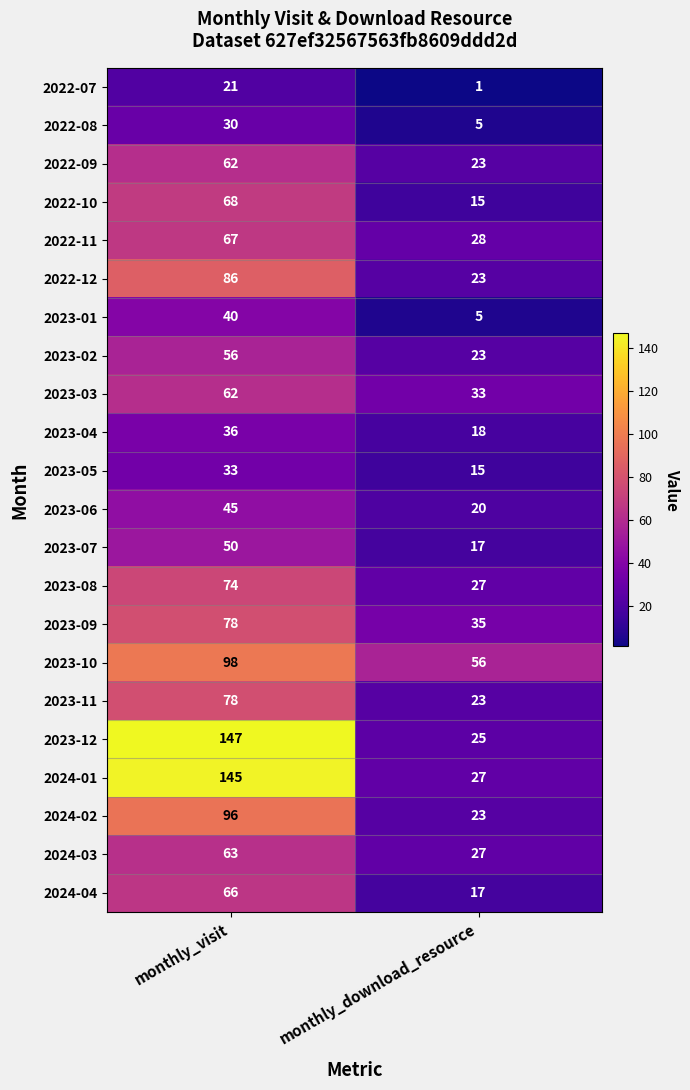

What is the total value across all series at monthly_download_resource?

486